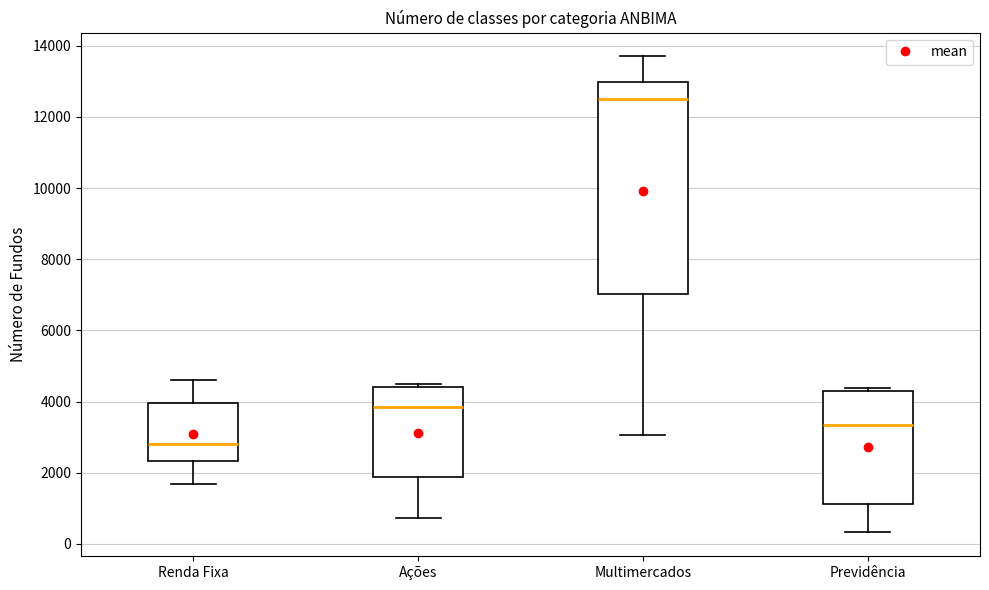

Where does the lower whisker of the box for Multimercados end on the y-axis? The values are not printed on the chart, so give them approximately, as read against the axis.

3000